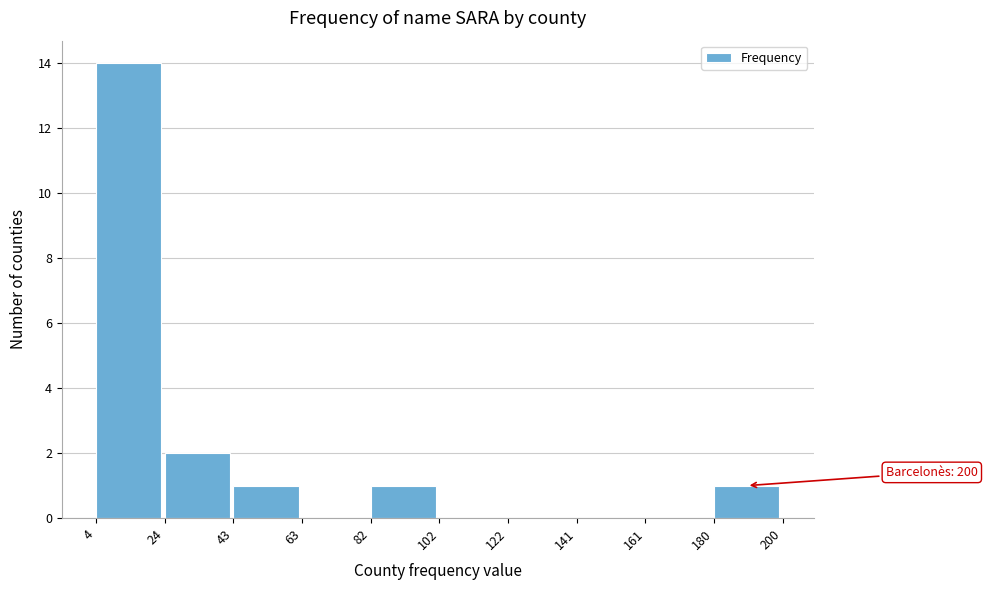

Which range on the x-axis has the tallest bar?

4 to 24